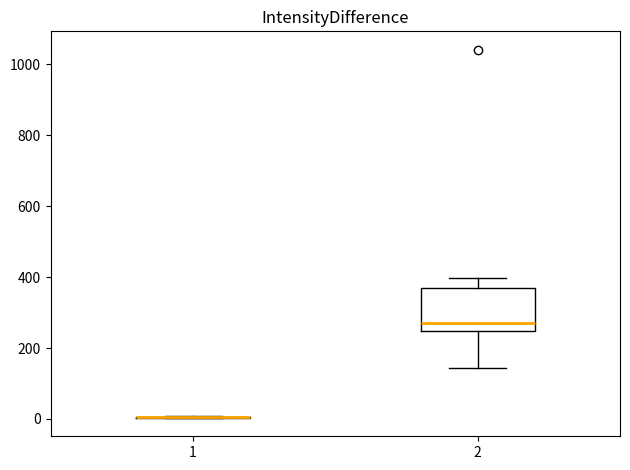

Comparing the boxes themselves (not the whiskers), which one is the tallest?

2